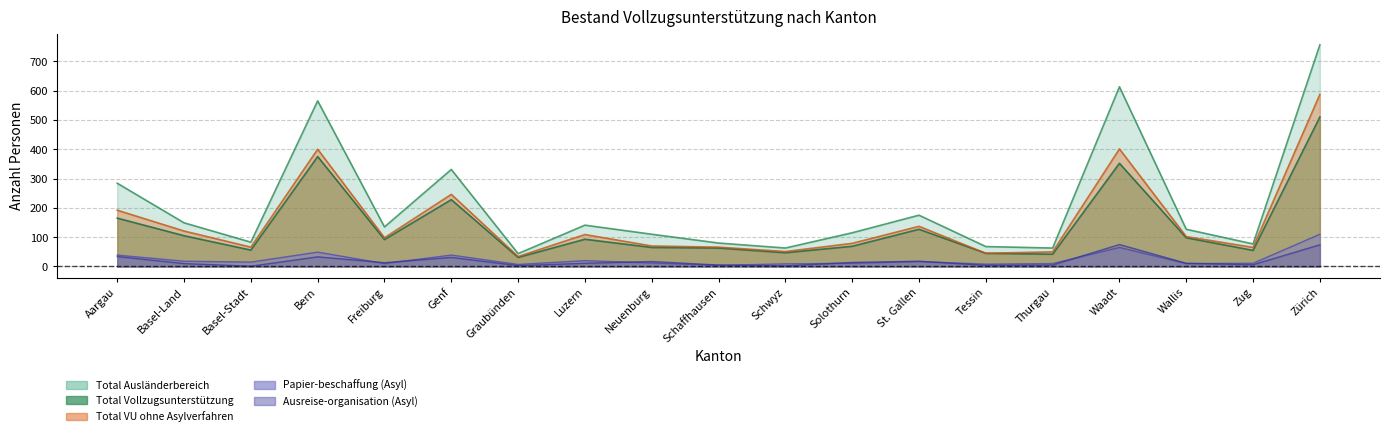

At which category is the sum across all series the highest?

Zürich